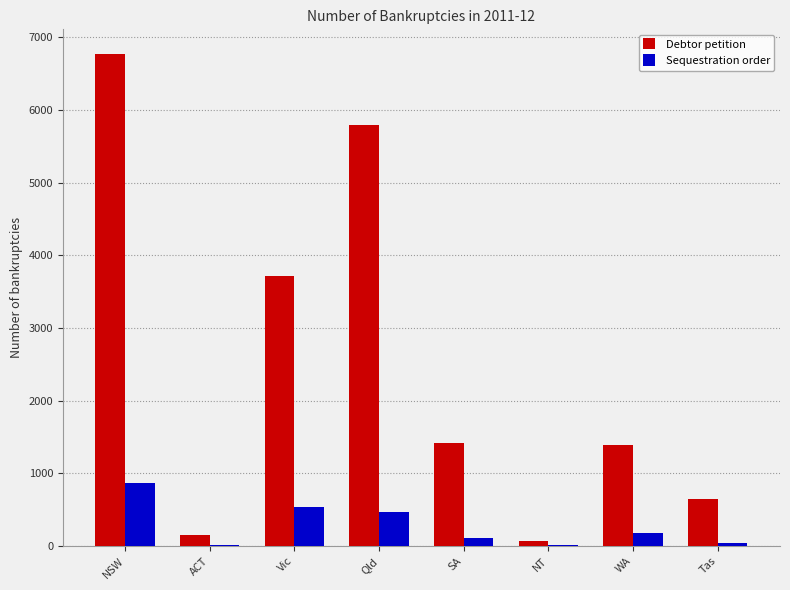

Read the Sequestration order value at Qld.

463